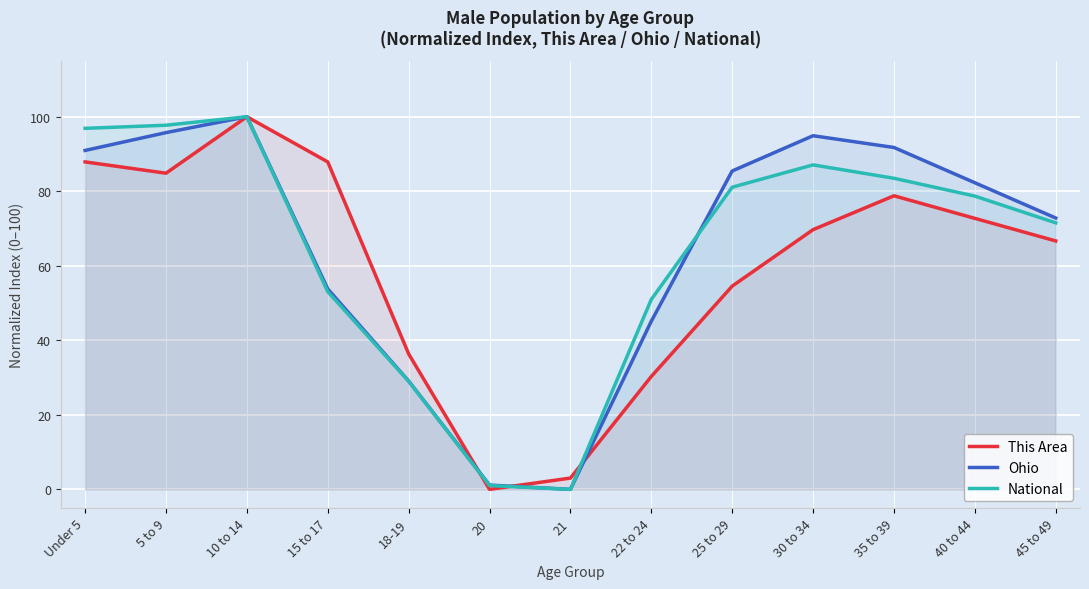

Reading left to right, what are all the values shown in this chart?

This Area: 87.9	84.8	100.0	87.9	36.4	0.0	3.0	30.3	54.5	69.7	78.8	72.7	66.7
Ohio: 91.0	95.7	100.0	53.8	29.1	1.1	0.0	45.1	85.4	94.9	91.7	82.3	72.8
National: 96.9	97.7	100.0	53.0	29.0	1.0	0.0	51.0	81.1	87.1	83.5	78.7	71.5